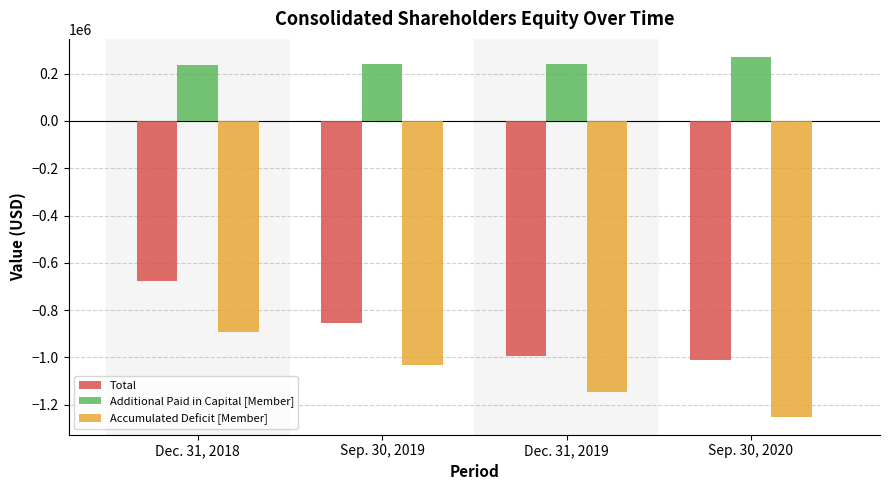

What is the lowest value of the Additional Paid in Capital [Member] series?

238044